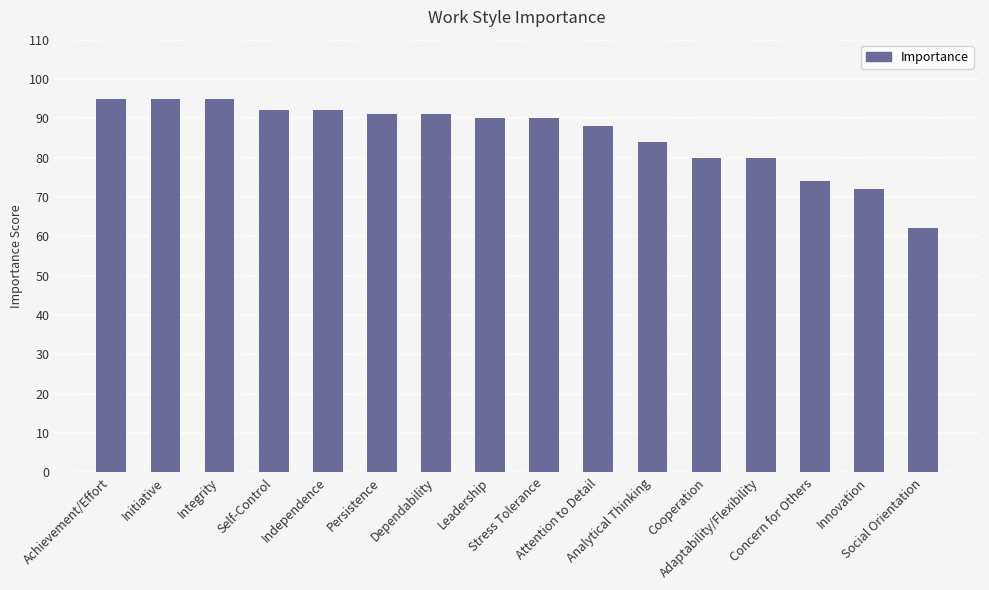

Reading left to right, extract all data points from this chart.

Achievement/Effort=95	Initiative=95	Integrity=95	Self-Control=92	Independence=92	Persistence=91	Dependability=91	Leadership=90	Stress Tolerance=90	Attention to Detail=88	Analytical Thinking=84	Cooperation=80	Adaptability/Flexibility=80	Concern for Others=74	Innovation=72	Social Orientation=62